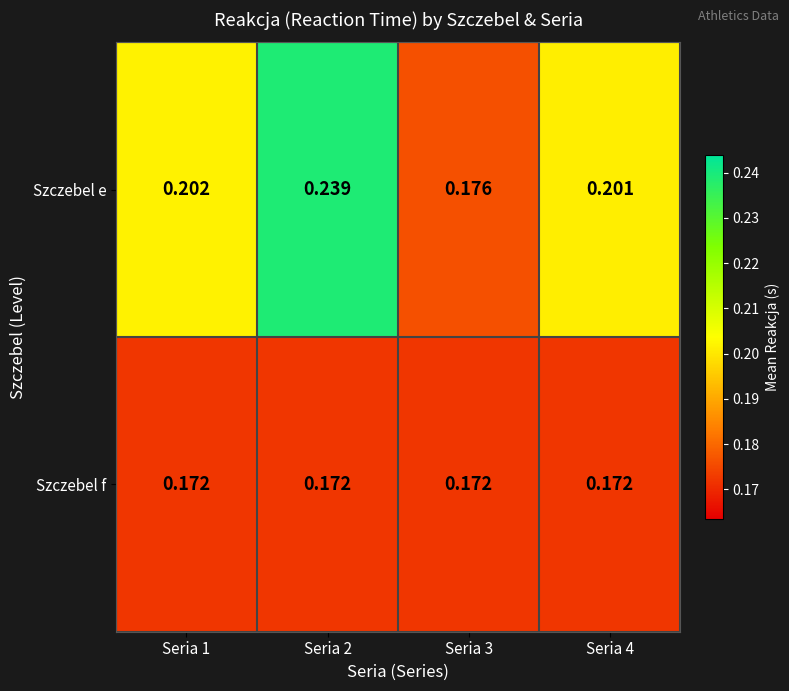

Which series has the largest range (max minus min)?

Szczebel e